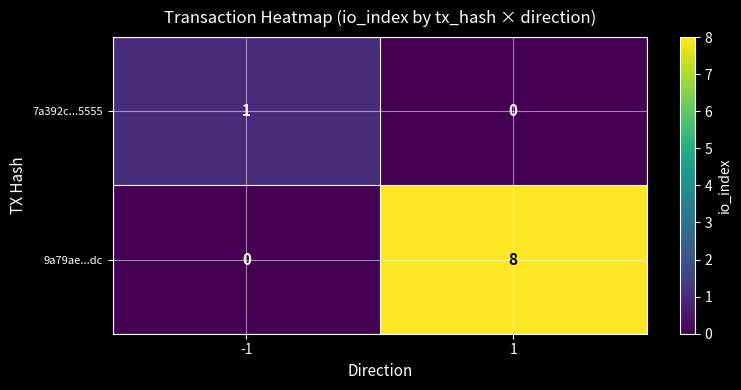

Which series has the largest total across all categories?

9a79ae...dc